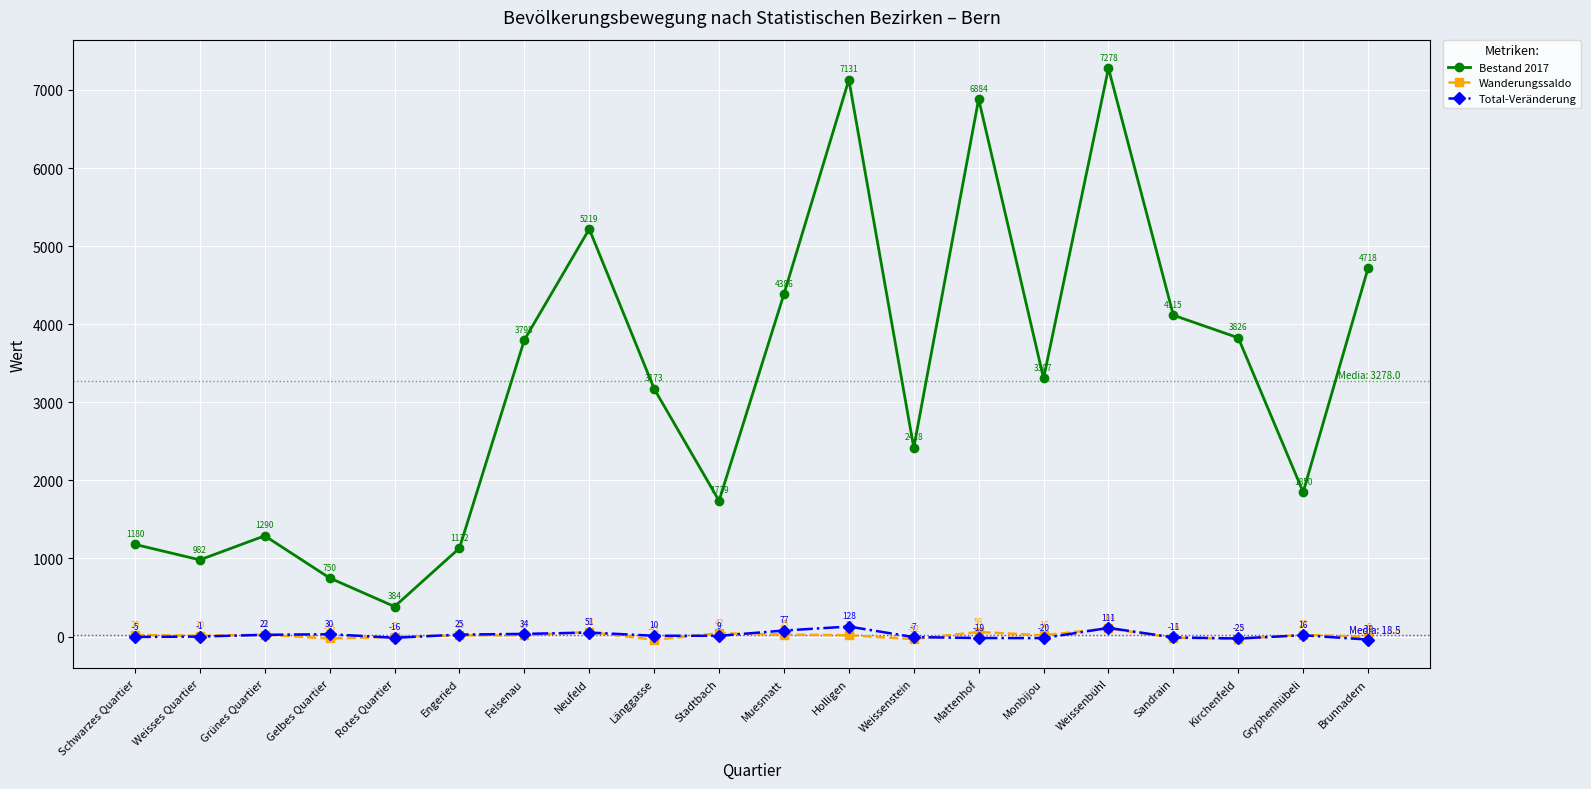

What is the label of the 1st point from the right?

Brunnadern